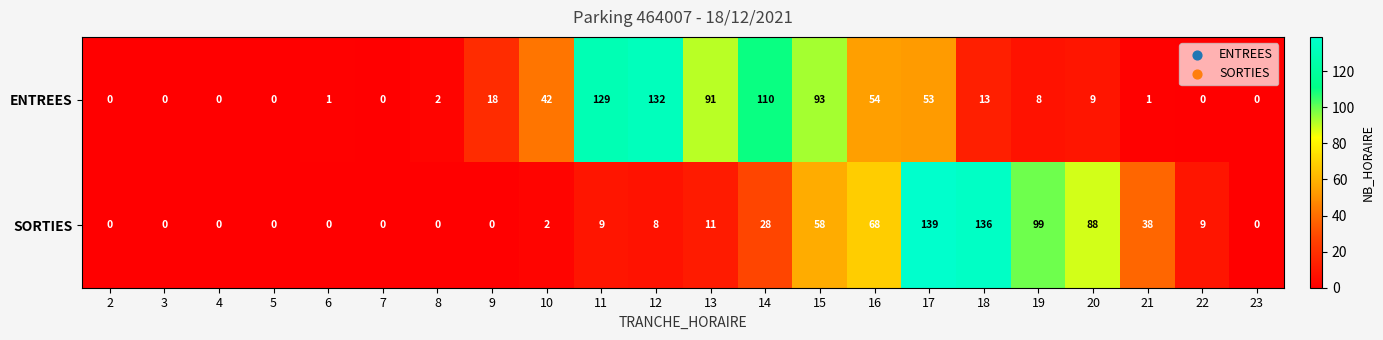

How many values in SORTIES are above zero?

13